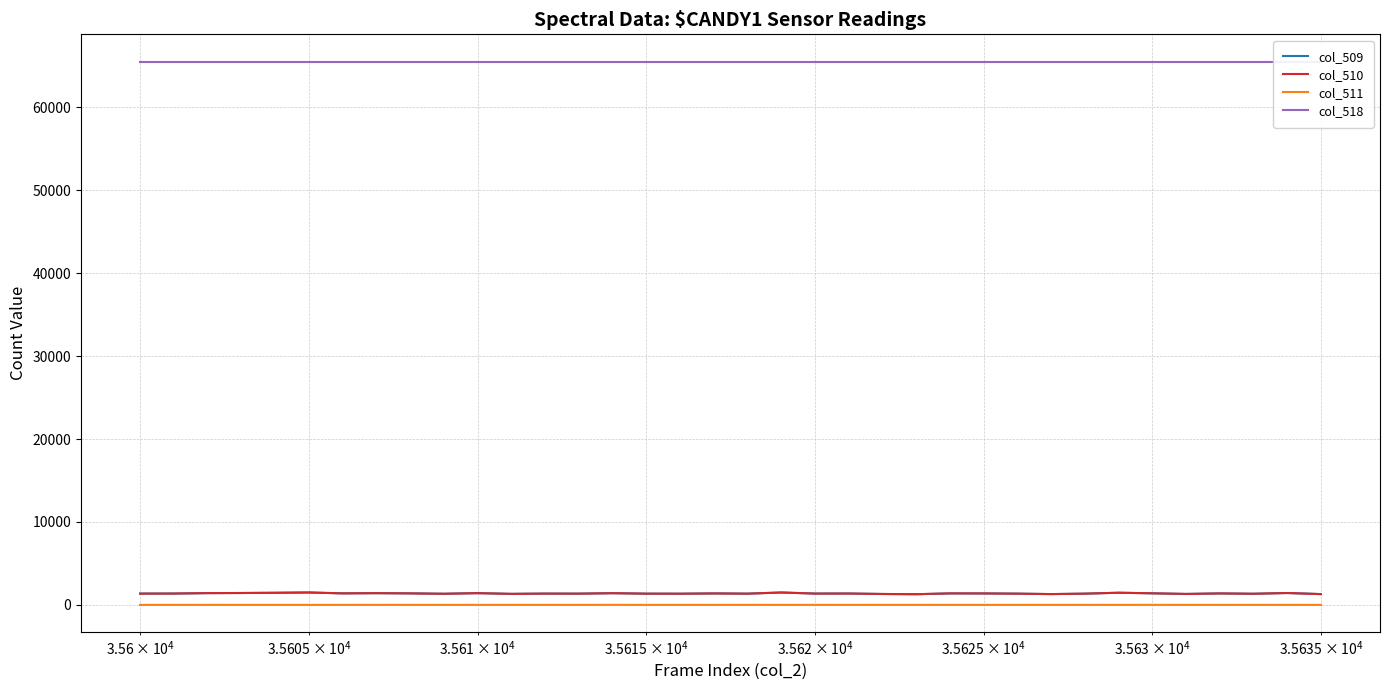

True or false: col_509 and col_518 cross at least once.

False